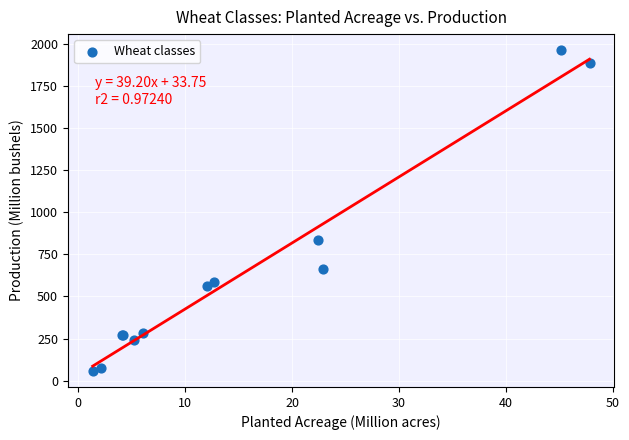

What Y value in the scatter plot is closest to 1009?

833.2